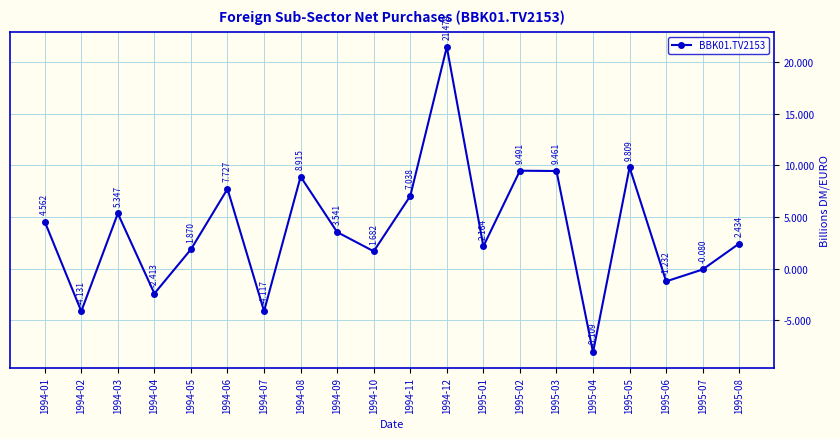

True or false: there are more than 0 points higher than both neighbors.

True